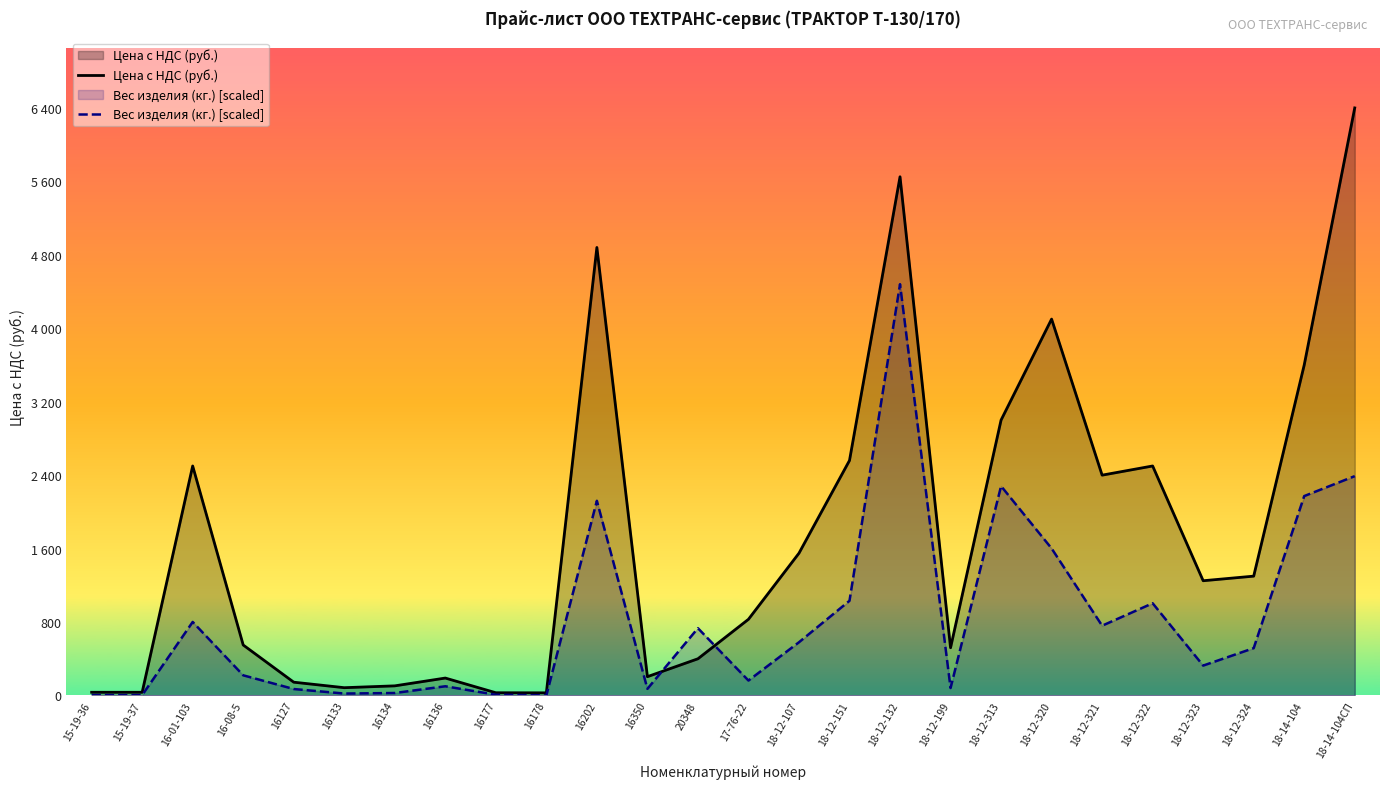

List the series in order of their overall mean, highest first.

Цена с НДС (руб.), Вес изделия (кг.) [scaled]